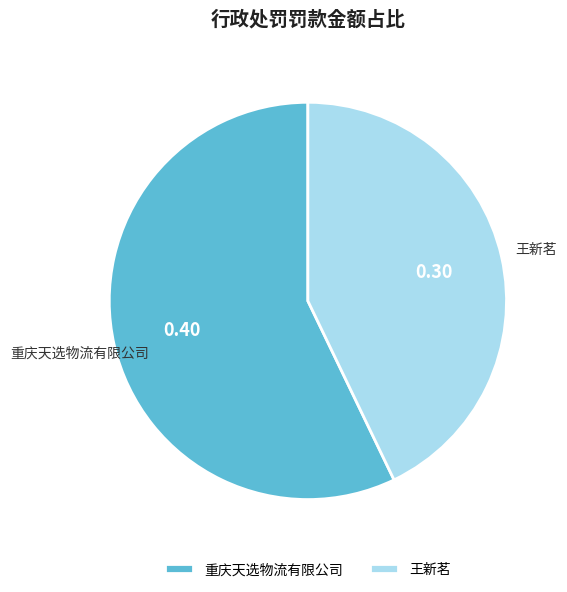

Does 王新茗 account for over 50% of the chart?

No